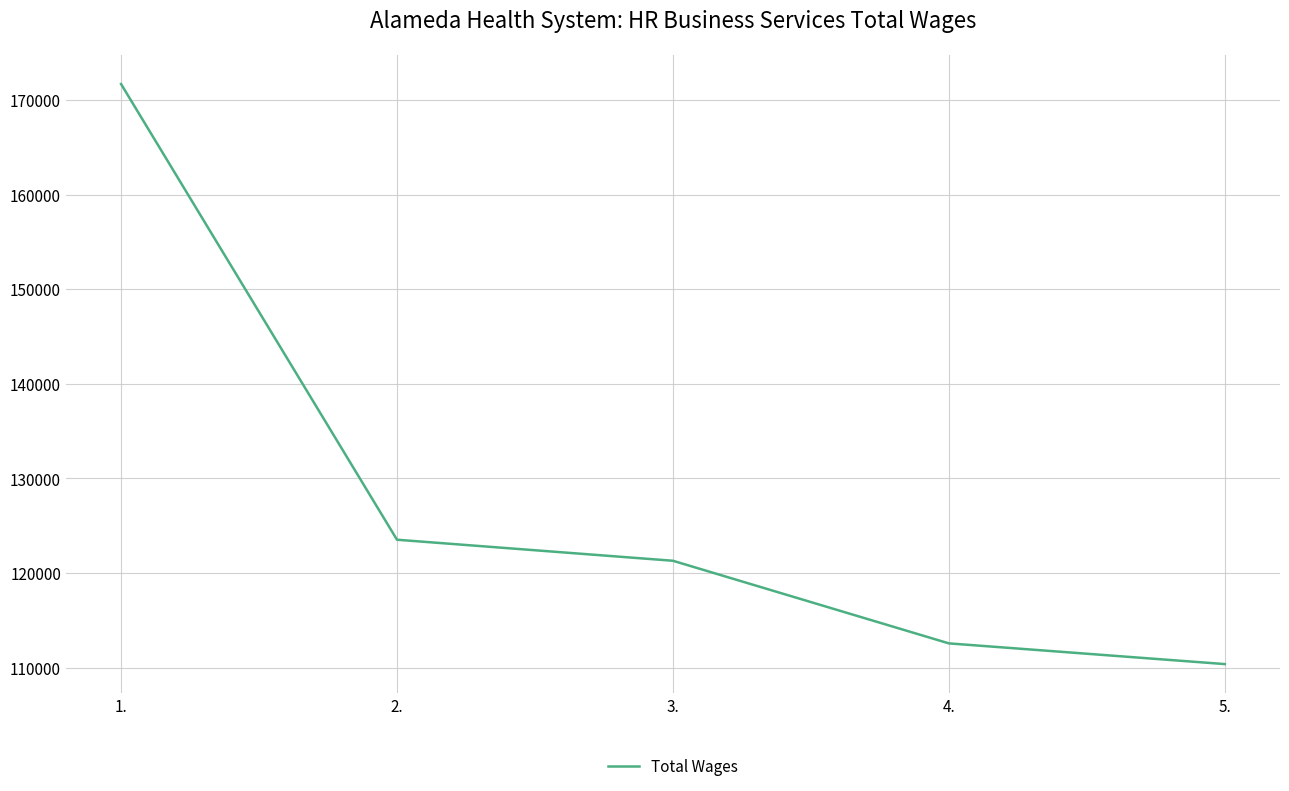

Which has a higher value, 4. or 5.?

4.